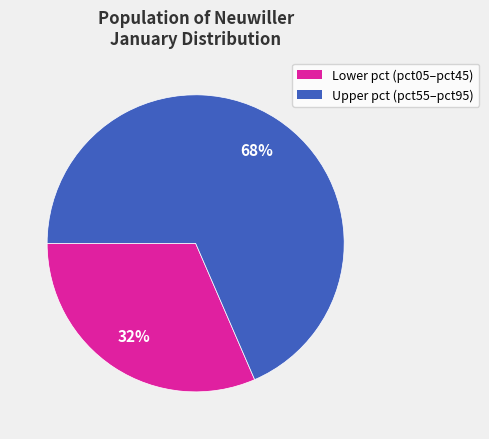

To the nearest percent, what is the average slice percentage?

50%